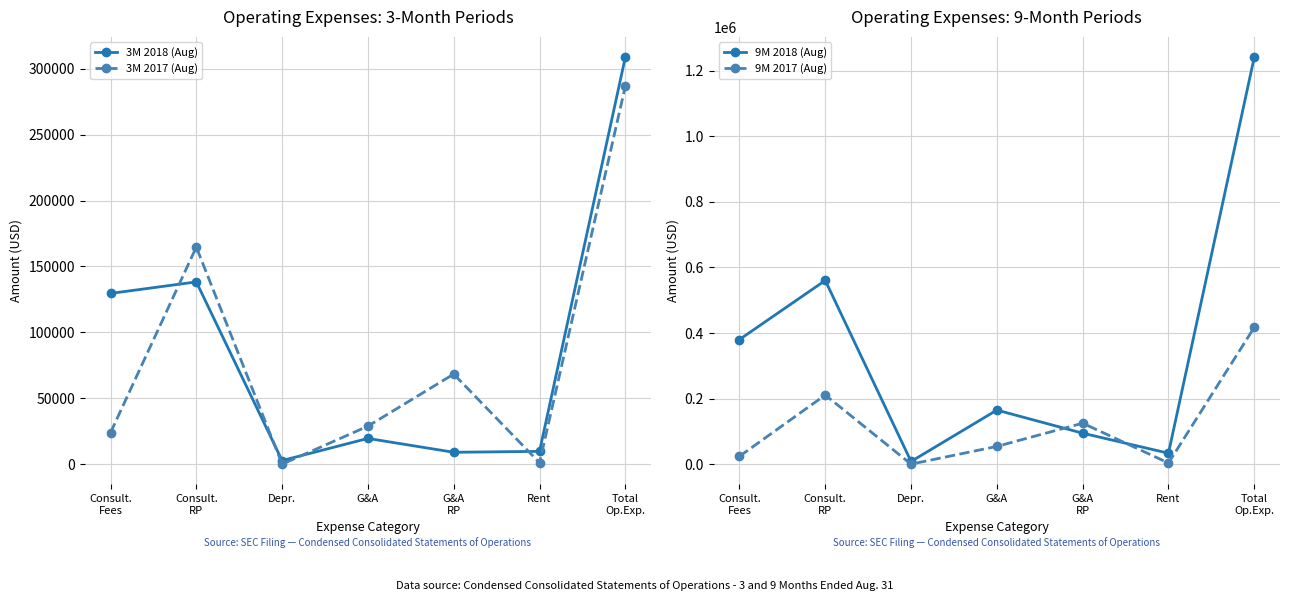

What is the sum of the 9M 2017 (Aug) values at Depr. and G&A?

54075